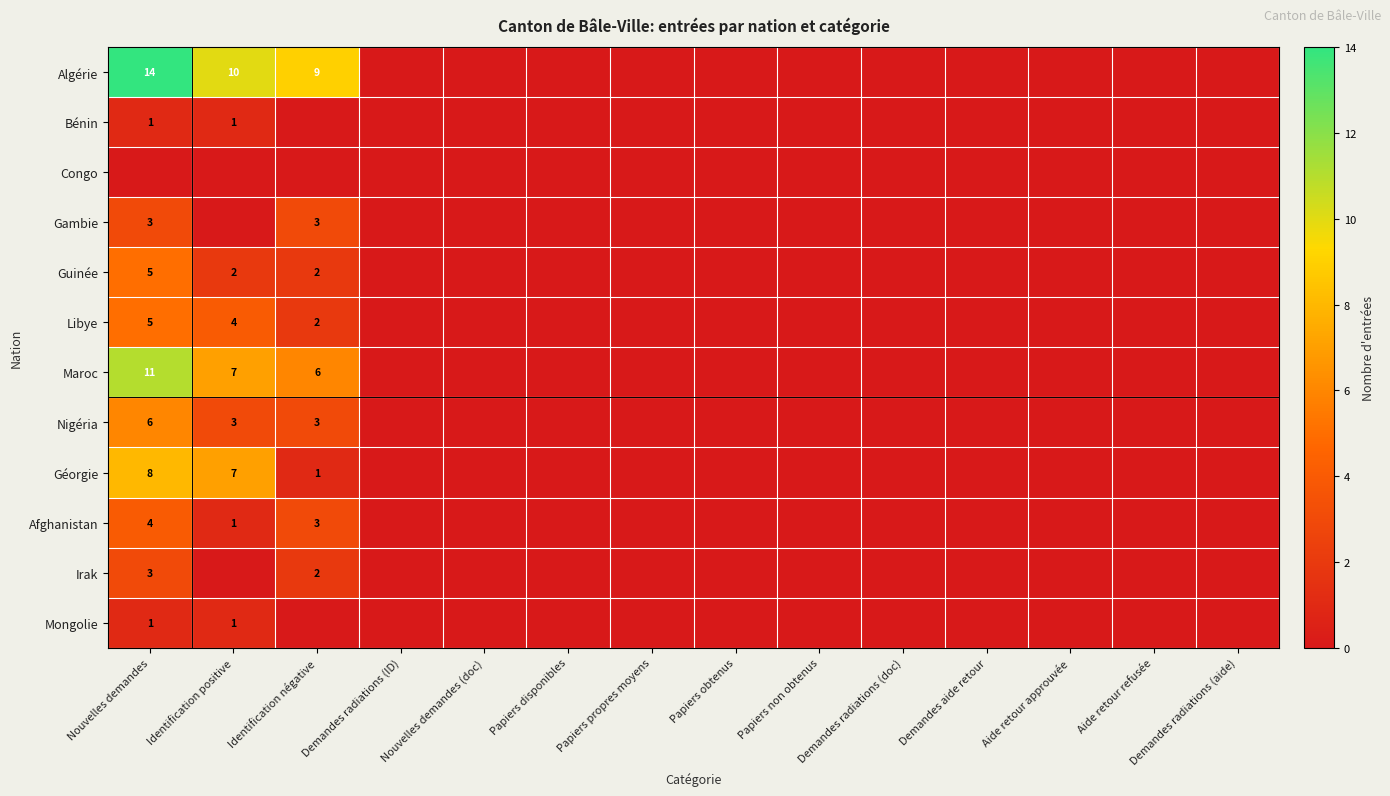

What is the maximum value shown in the chart?

14